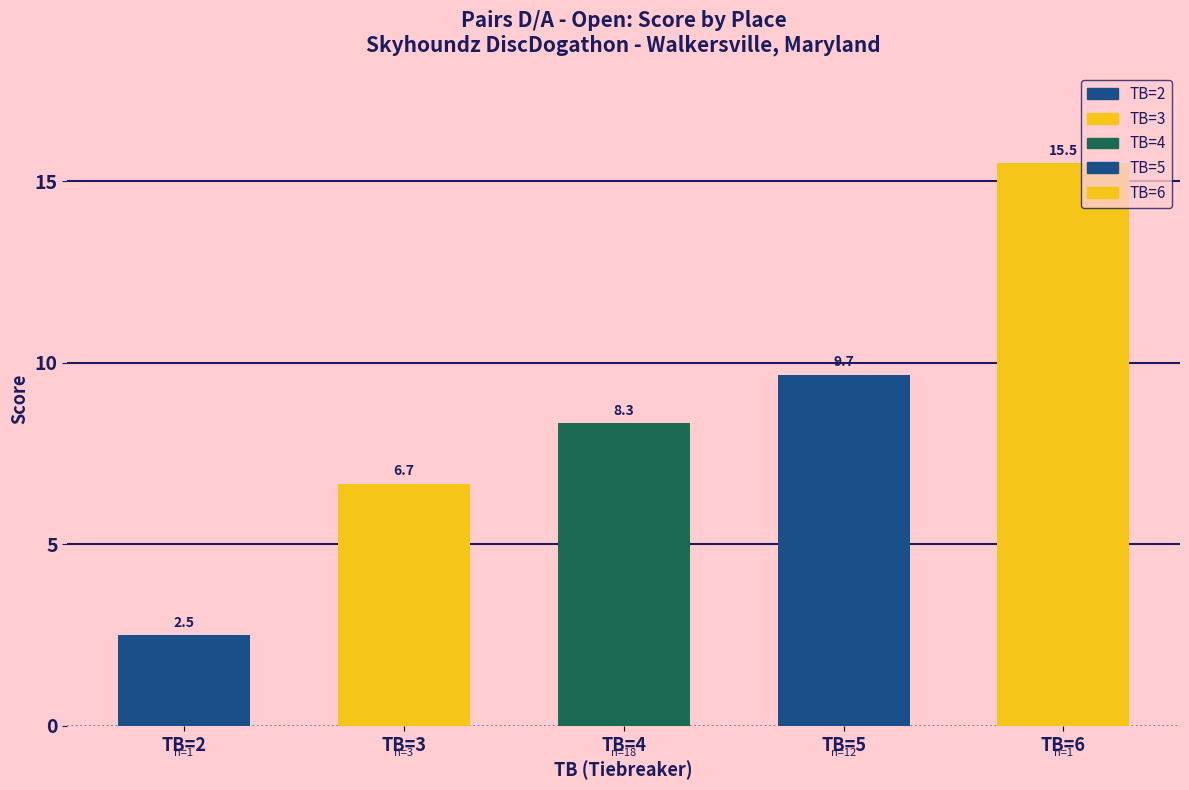

What is the smallest value displayed?

2.5